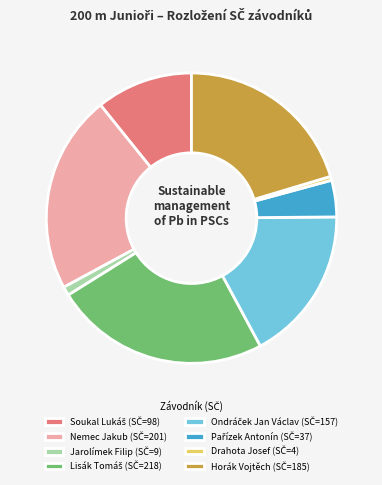

Is there any slice that represents more than half of the pie?

No